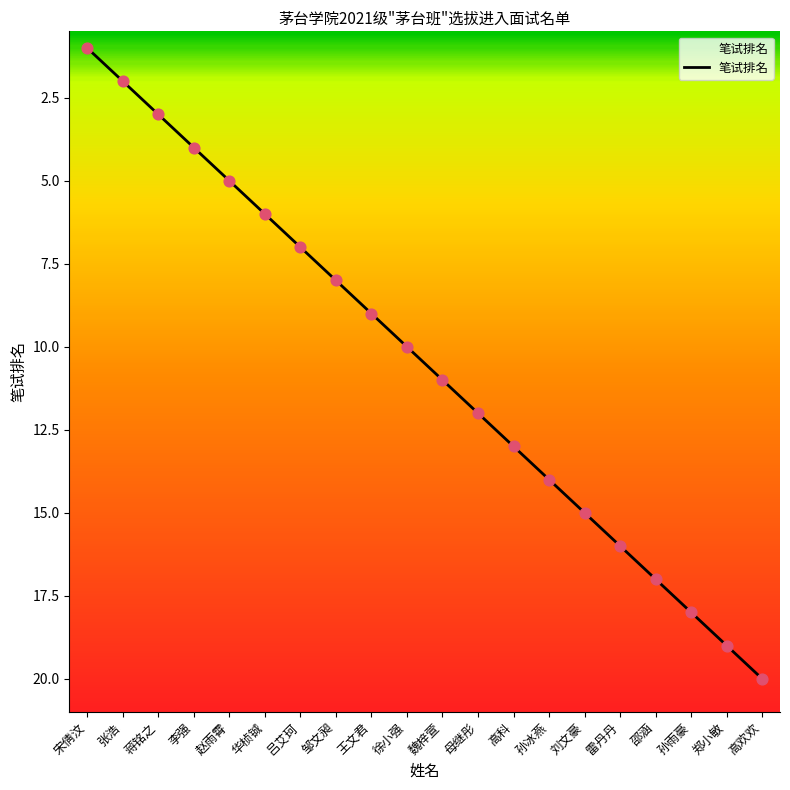

Approximately how many times larger is the value at 宋倩汶 compared to 华桢铖?

0.2